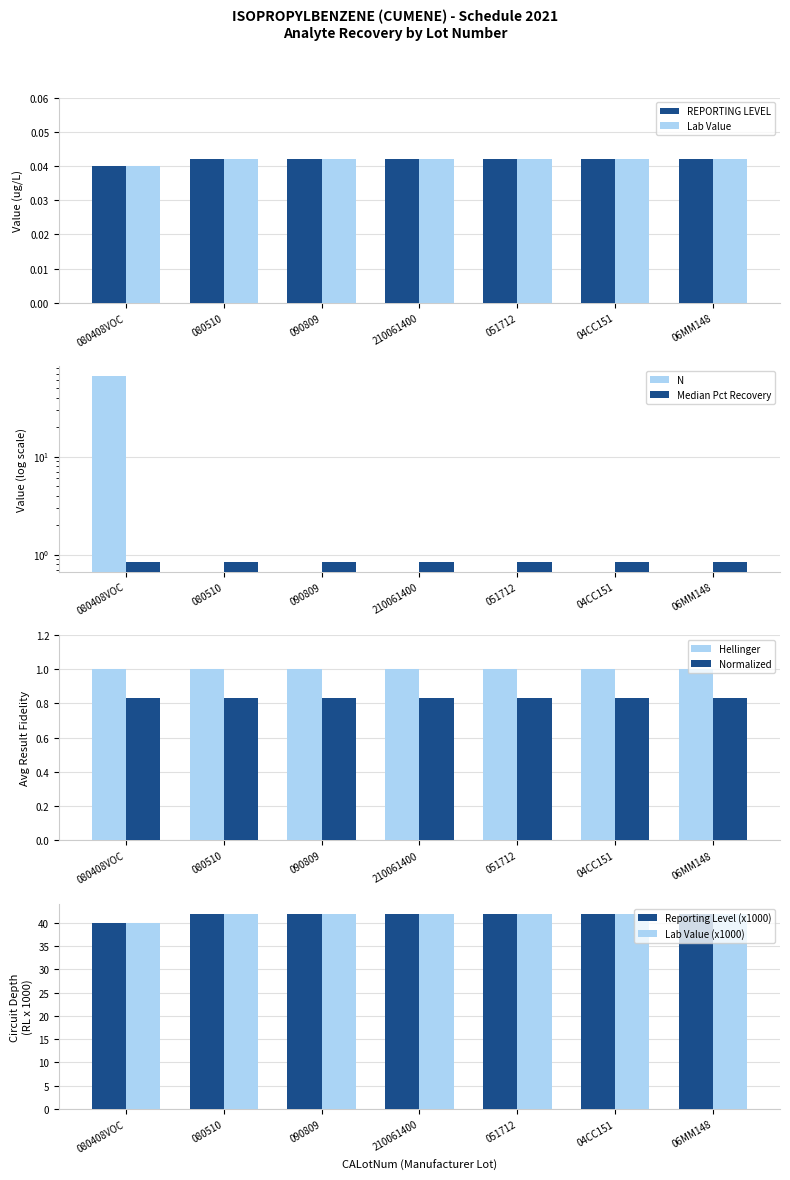

How many categories are shown in the chart?

7